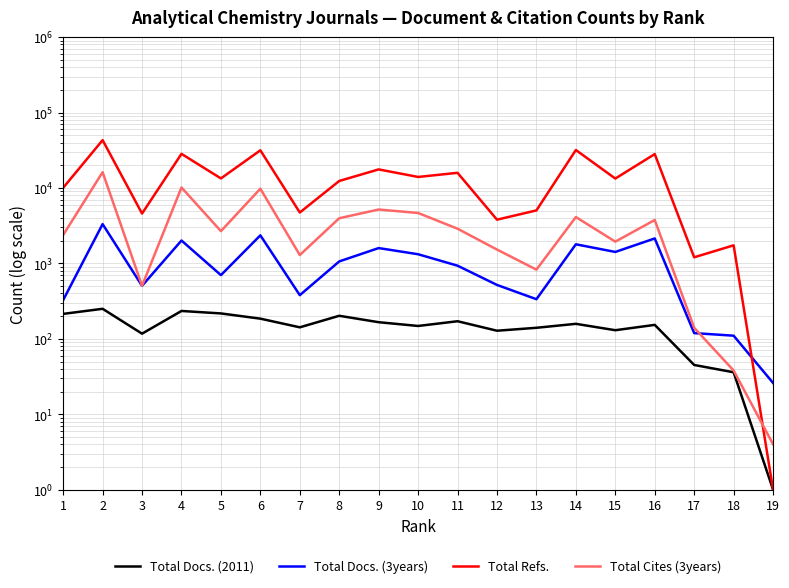

Does the chart have visible grid lines?

Yes